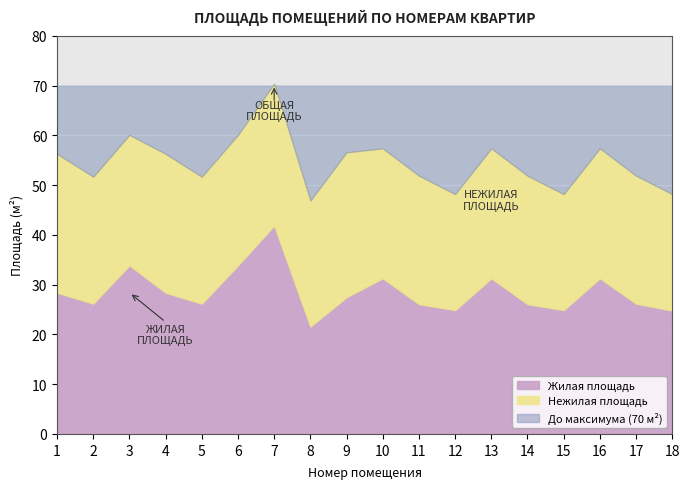

True or false: Общая площадь and Жилая площадь cross at least once.

False